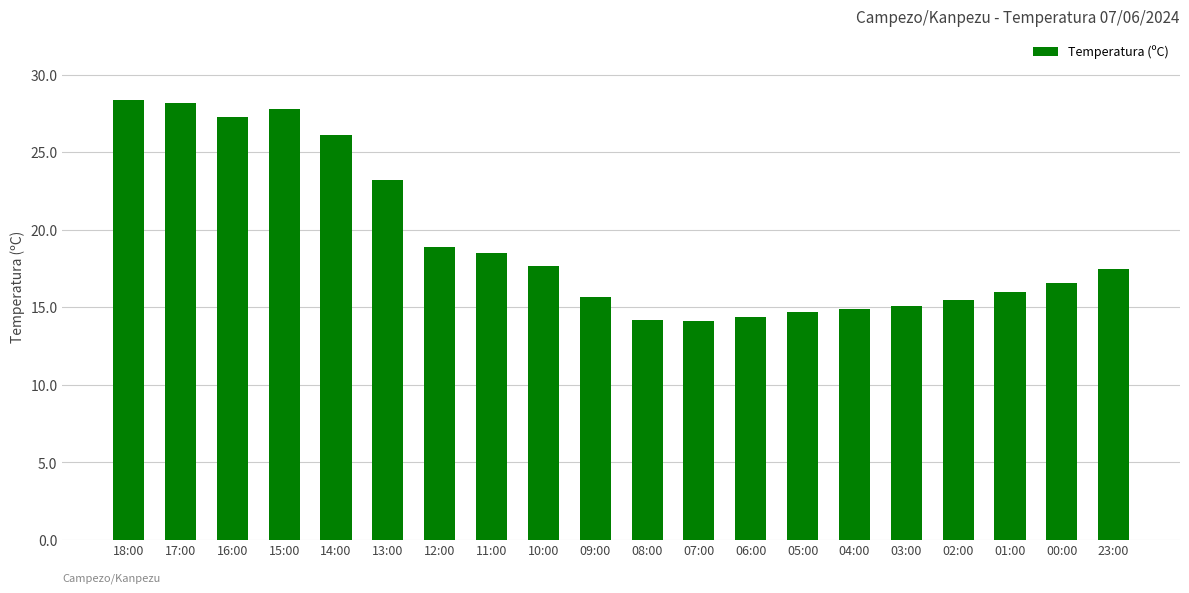

How many bars are there in total?

20